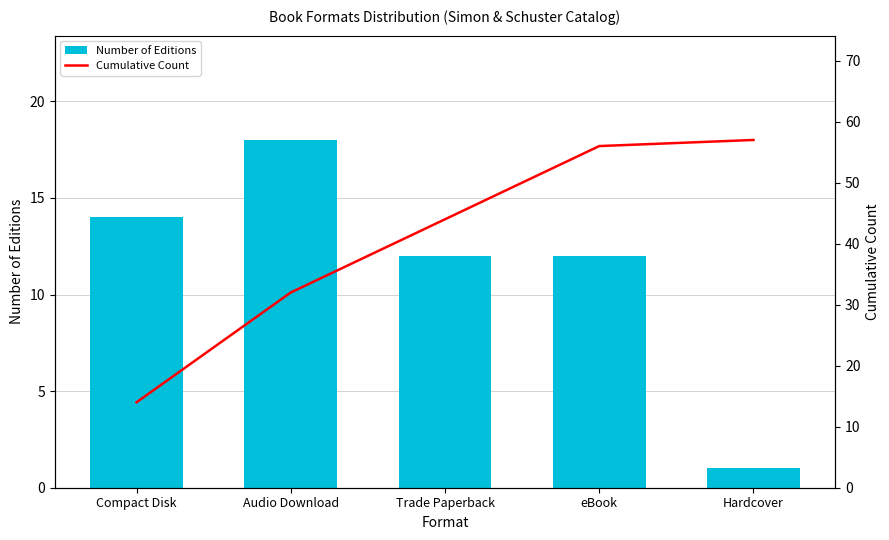

What are all the series names shown in the legend?

Number of Editions, Cumulative Count